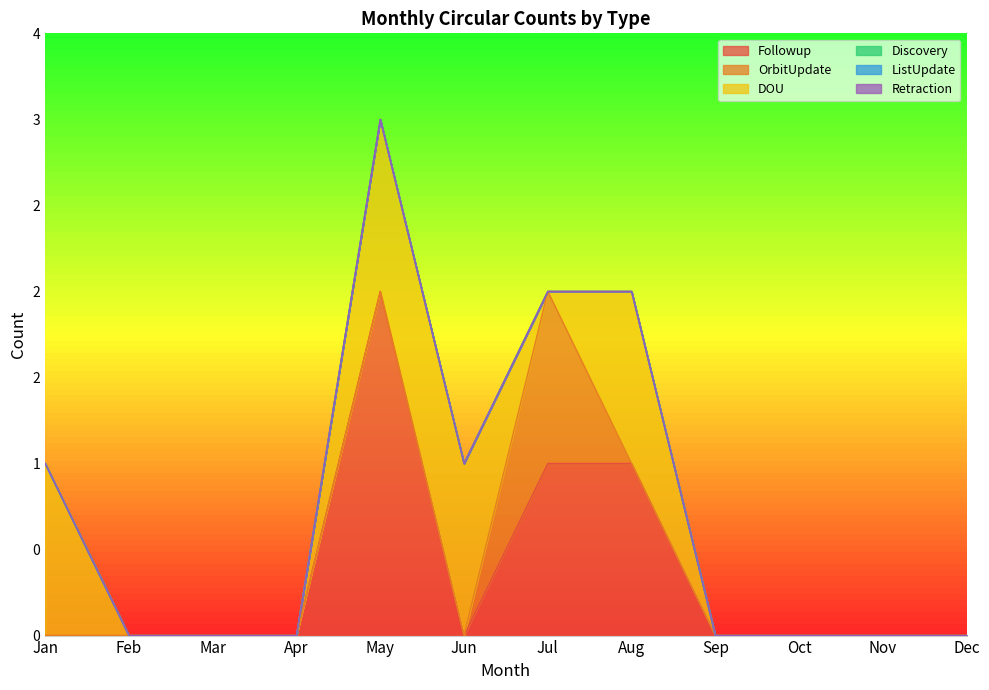

Reading left to right, list all the values displayed in this chart.

Followup: Jan=0	Feb=0	Mar=0	Apr=0	May=2	Jun=0	Jul=1	Aug=1	Sep=0	Oct=0	Nov=0	Dec=0
OrbitUpdate: Jan=0	Feb=0	Mar=0	Apr=0	May=0	Jun=0	Jul=1	Aug=0	Sep=0	Oct=0	Nov=0	Dec=0
DOU: Jan=1	Feb=0	Mar=0	Apr=0	May=1	Jun=1	Jul=0	Aug=1	Sep=0	Oct=0	Nov=0	Dec=0
Discovery: Jan=0	Feb=0	Mar=0	Apr=0	May=0	Jun=0	Jul=0	Aug=0	Sep=0	Oct=0	Nov=0	Dec=0
ListUpdate: Jan=0	Feb=0	Mar=0	Apr=0	May=0	Jun=0	Jul=0	Aug=0	Sep=0	Oct=0	Nov=0	Dec=0
Retraction: Jan=0	Feb=0	Mar=0	Apr=0	May=0	Jun=0	Jul=0	Aug=0	Sep=0	Oct=0	Nov=0	Dec=0